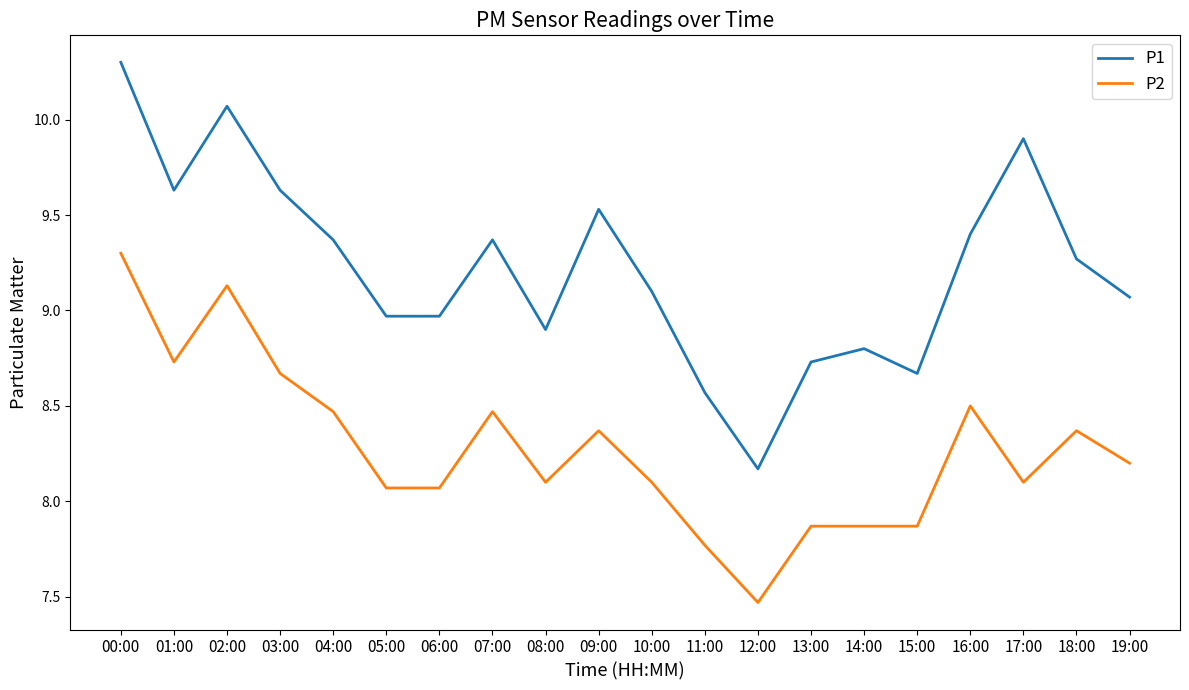

Read the P1 value at 14:00.

8.8